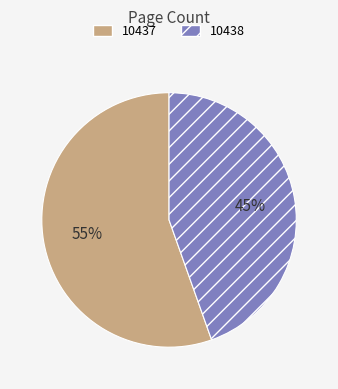

What is the ratio of the value at 10437 to the value at 10438?

1.2